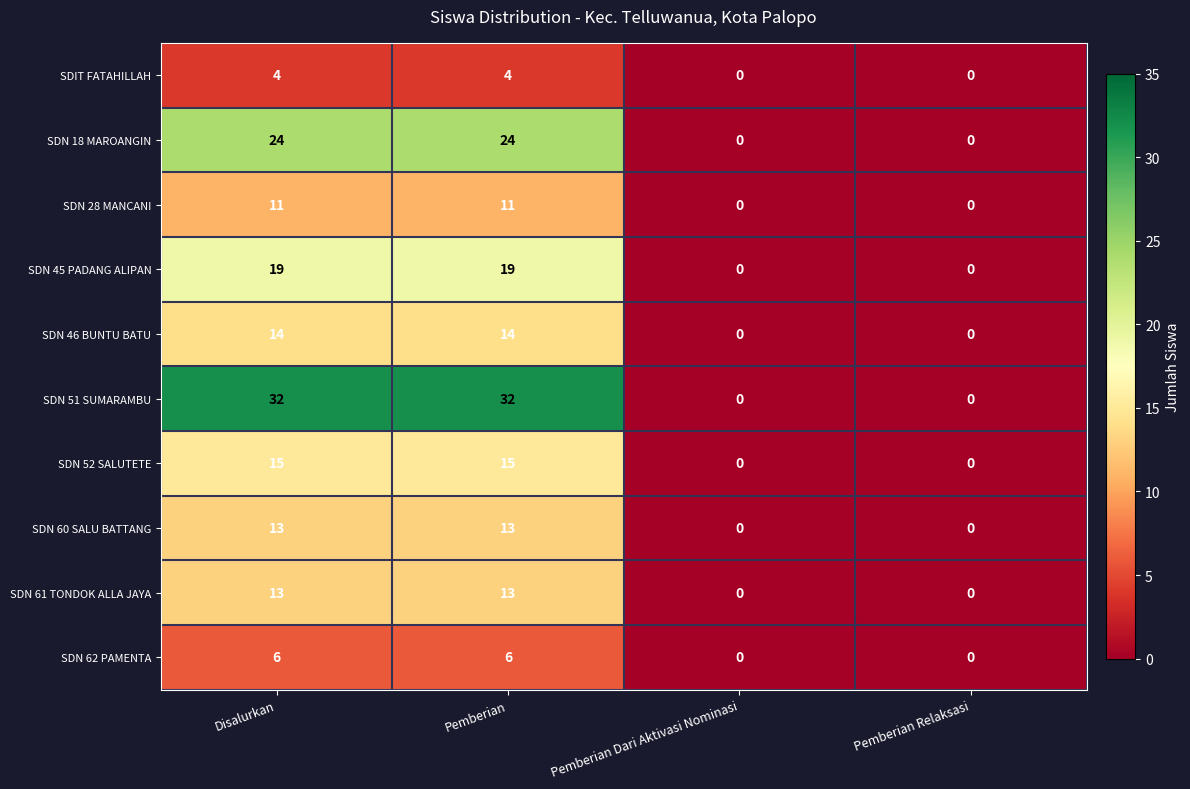

How many data points does each series have?

4